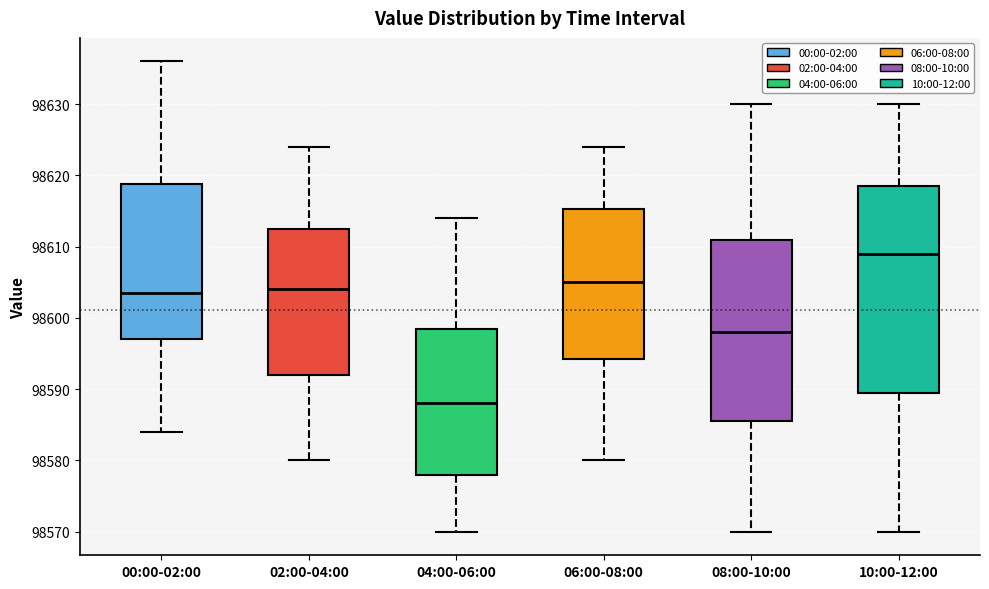

Which box's median line is the highest?

10:00-12:00